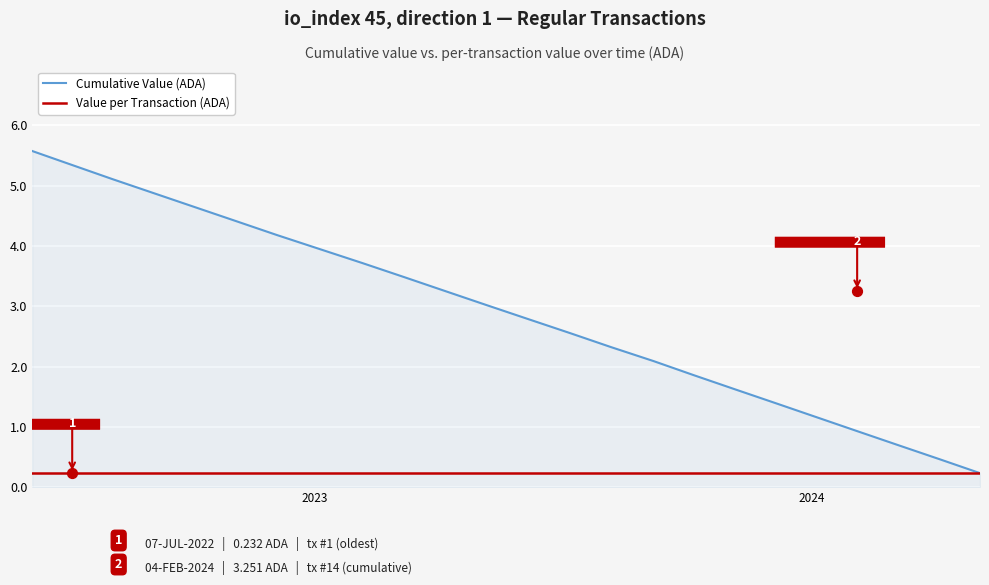

Which series contains the lowest Y value?

Cumulative Value (ADA)